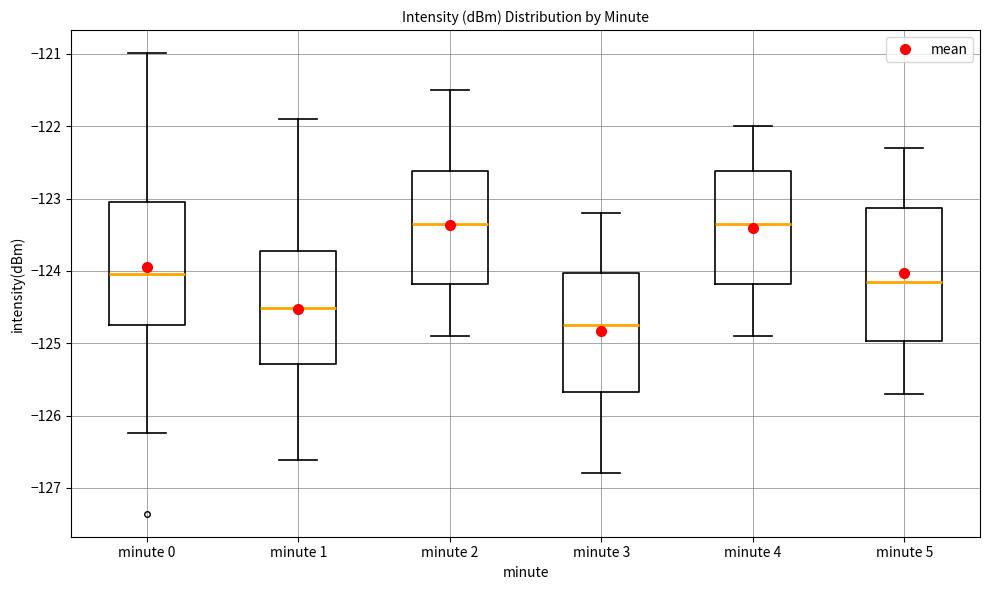

Comparing the boxes themselves (not the whiskers), which one is the tallest?

minute 5